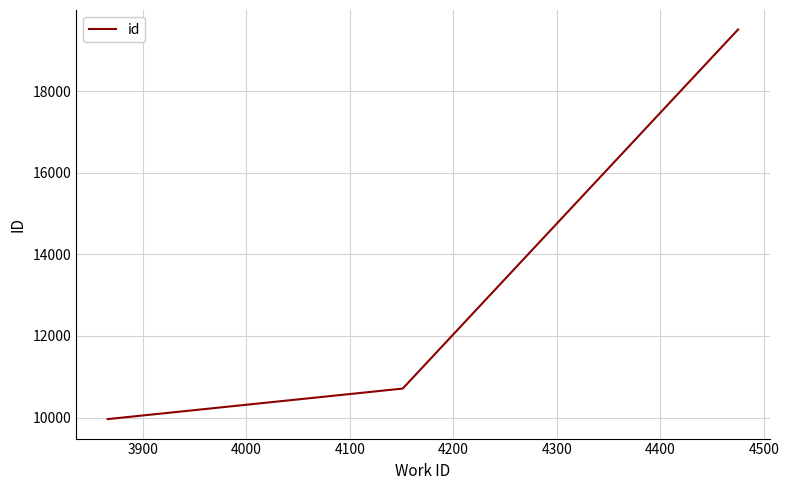

What is the difference between the maximum and minimum values?

9546